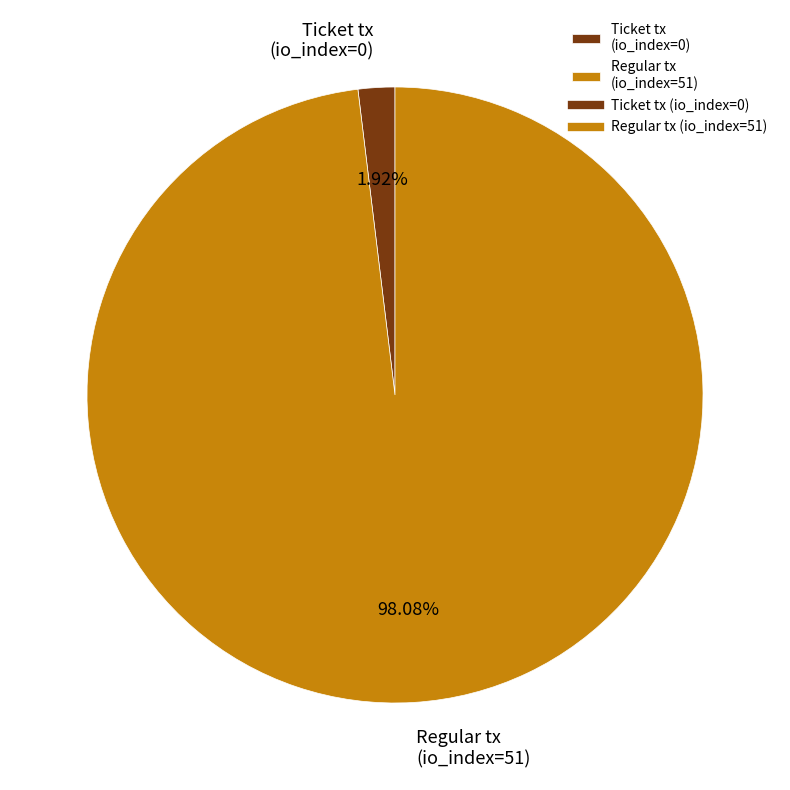

Which category accounts for the majority?

Regular tx (io_index=51)